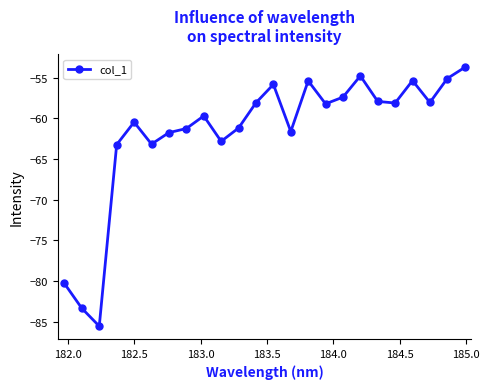

True or false: the data has more than 1 interior local peaks.

True